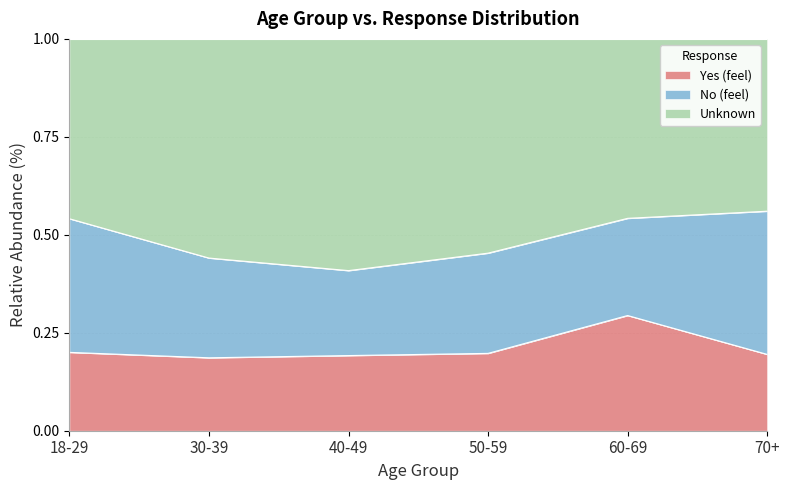

Which category has the highest value across all series?

70+